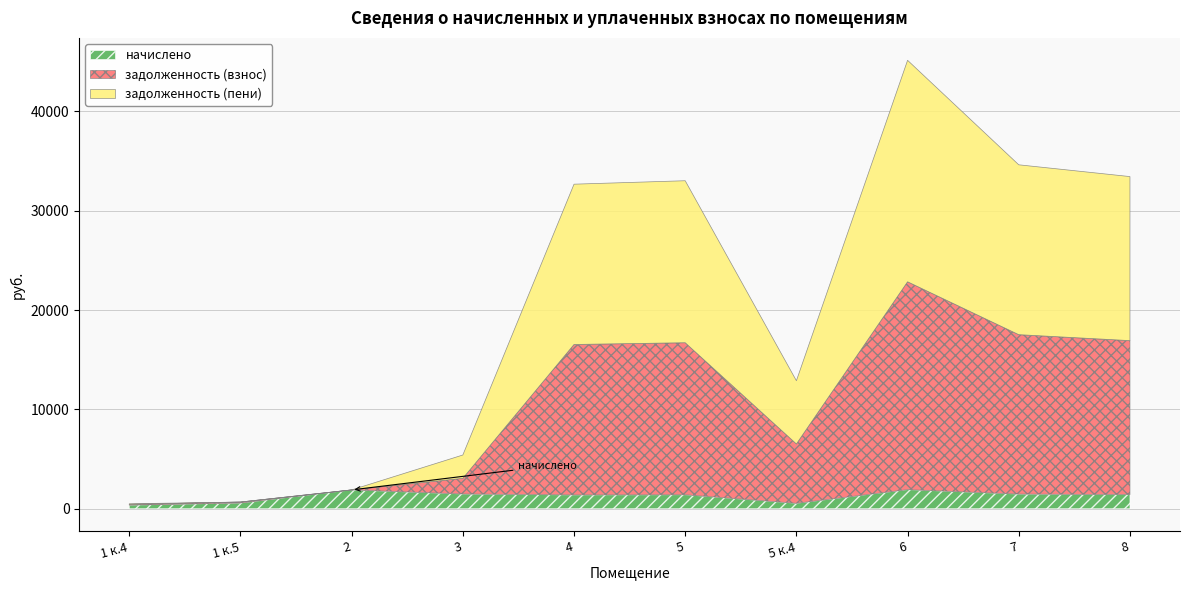

What is the average value of the задолженность (взнос) series?

9065.6